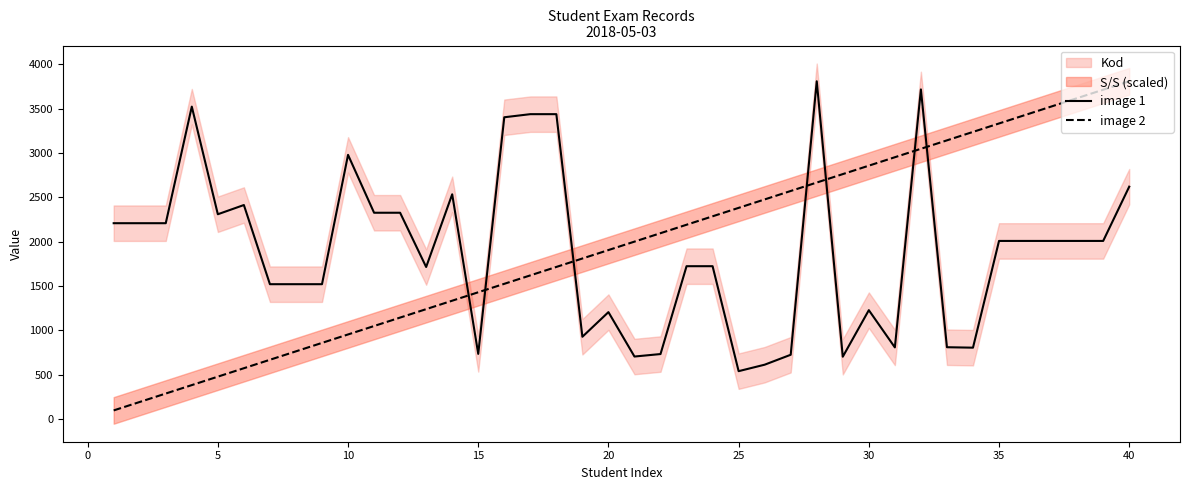

What is the value of the image 1 point at the 6th from the left?

2412.0